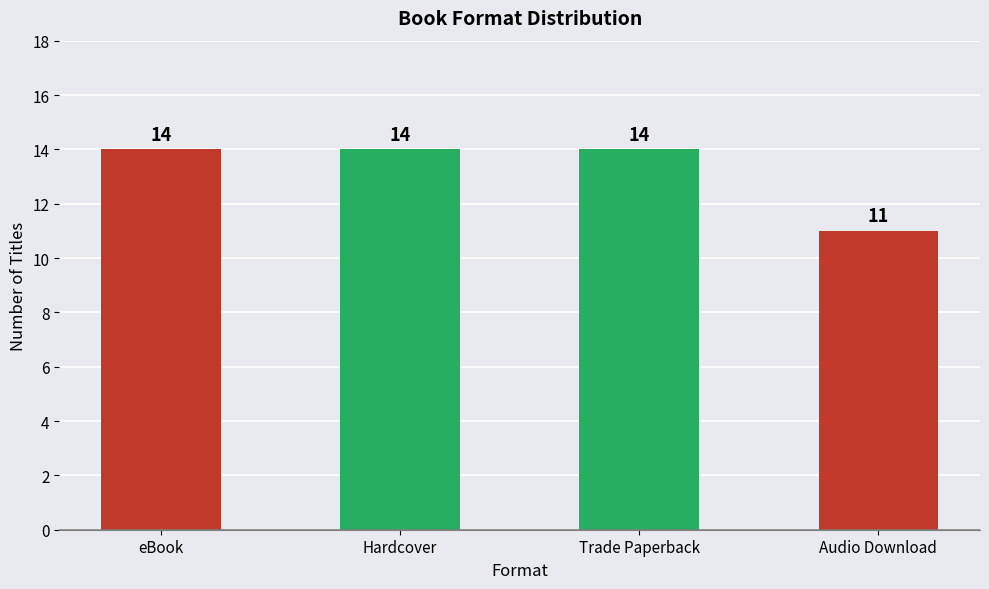

What is the difference between the maximum and minimum values?

3